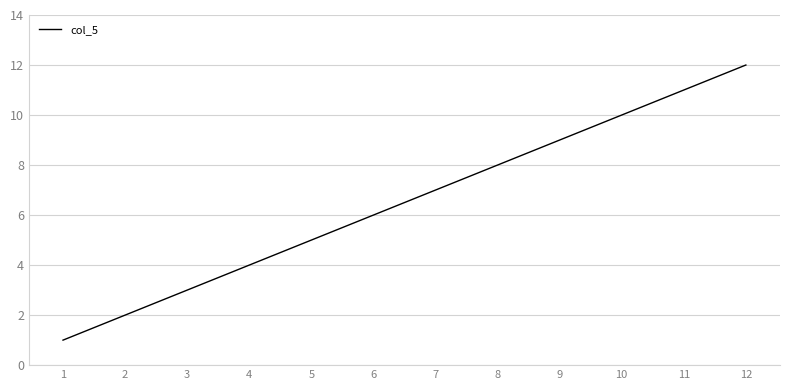

What is the sum of all values?

78